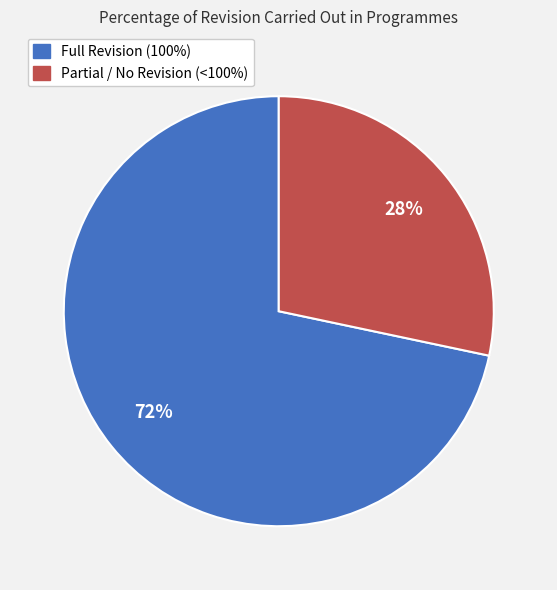

To the nearest percent, what is the average slice percentage?

50%